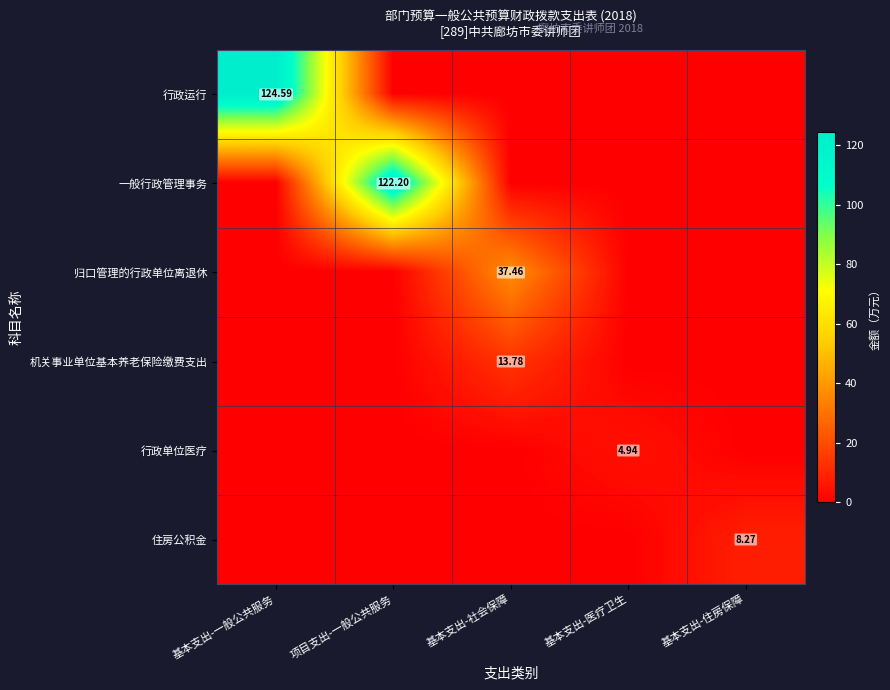

How many values in the 行政单位医疗 series exceed 0?

1